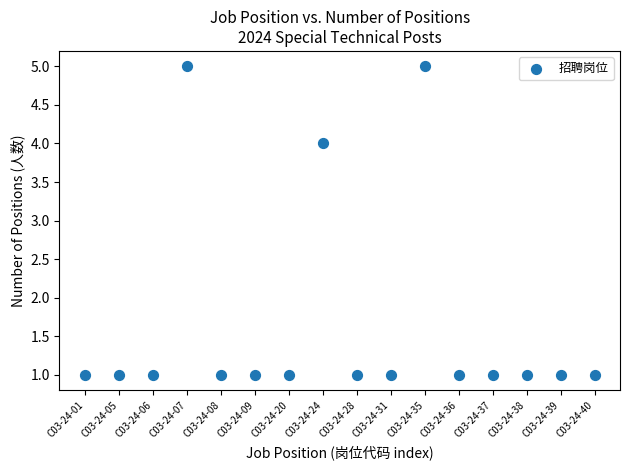

What is the range of X values (max minus min)?

15